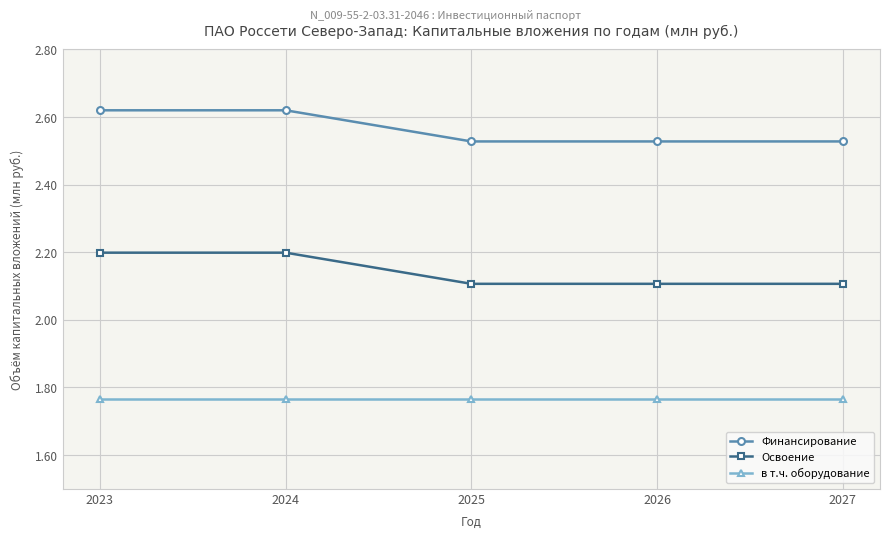

What is the sum of all Финансирование values?

12.8